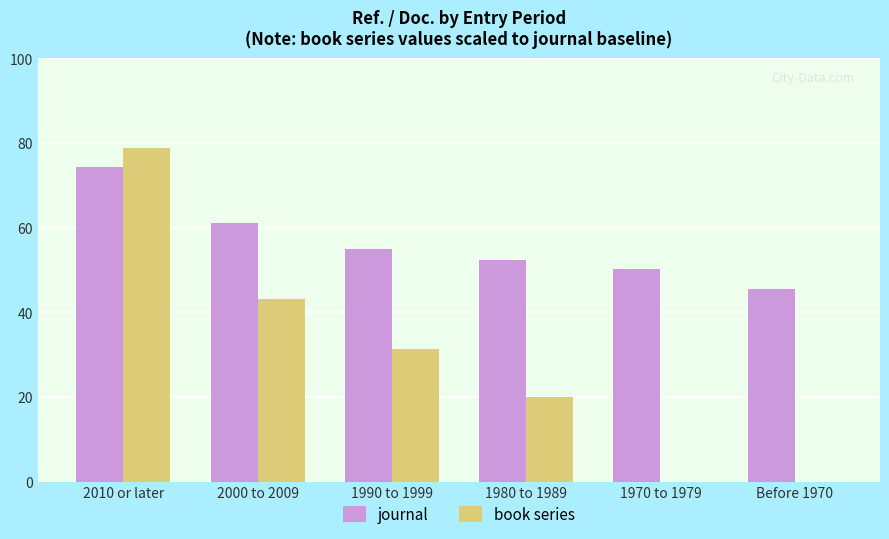

Is the value of journal at Before 1970 greater than the value of book series at 1970 to 1979?

Yes